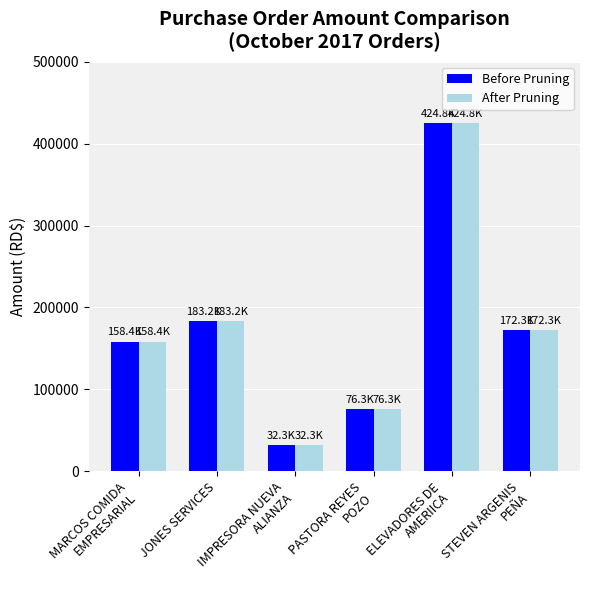

What is the difference between the Before Pruning values at STEVEN ARGENIS
PEÑA and IMPRESORA NUEVA
ALIANZA?

139995.2